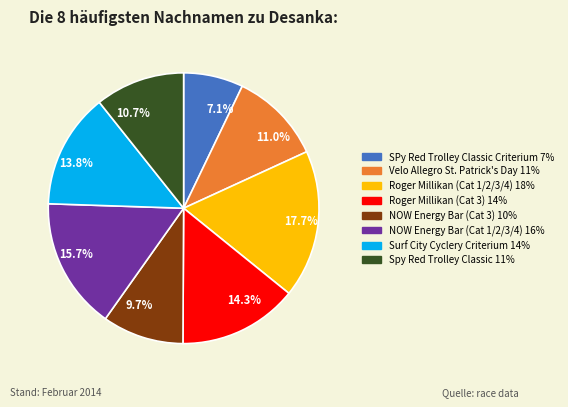

To the nearest percent, what is the difference between the largest and smallest slice percentages?

11%